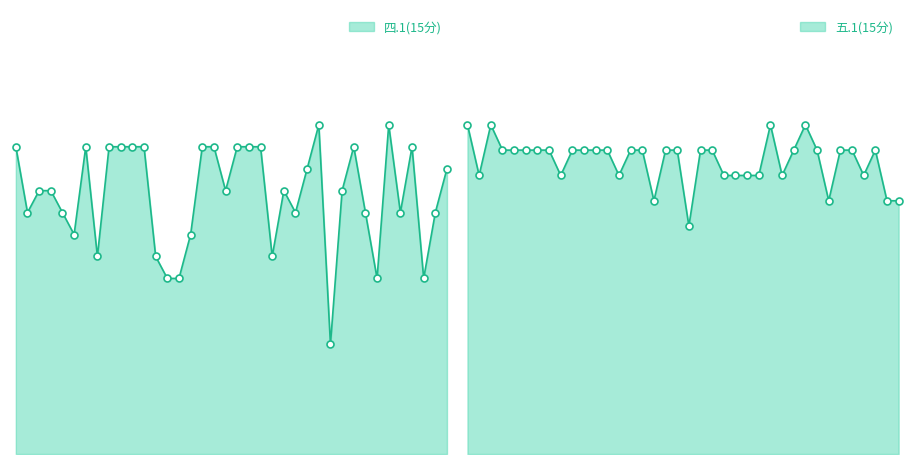

Where is the first local maximum for 五.1(15分)?

2022076003